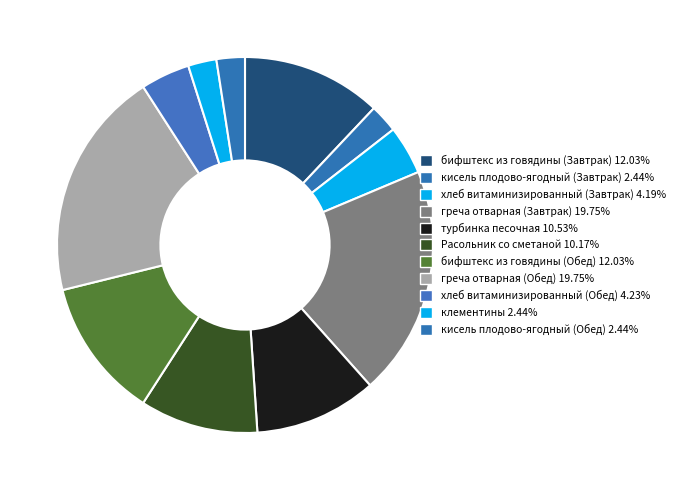

True or false: хлеб витаминизированный (Обед) accounts for 13% of the total.

False